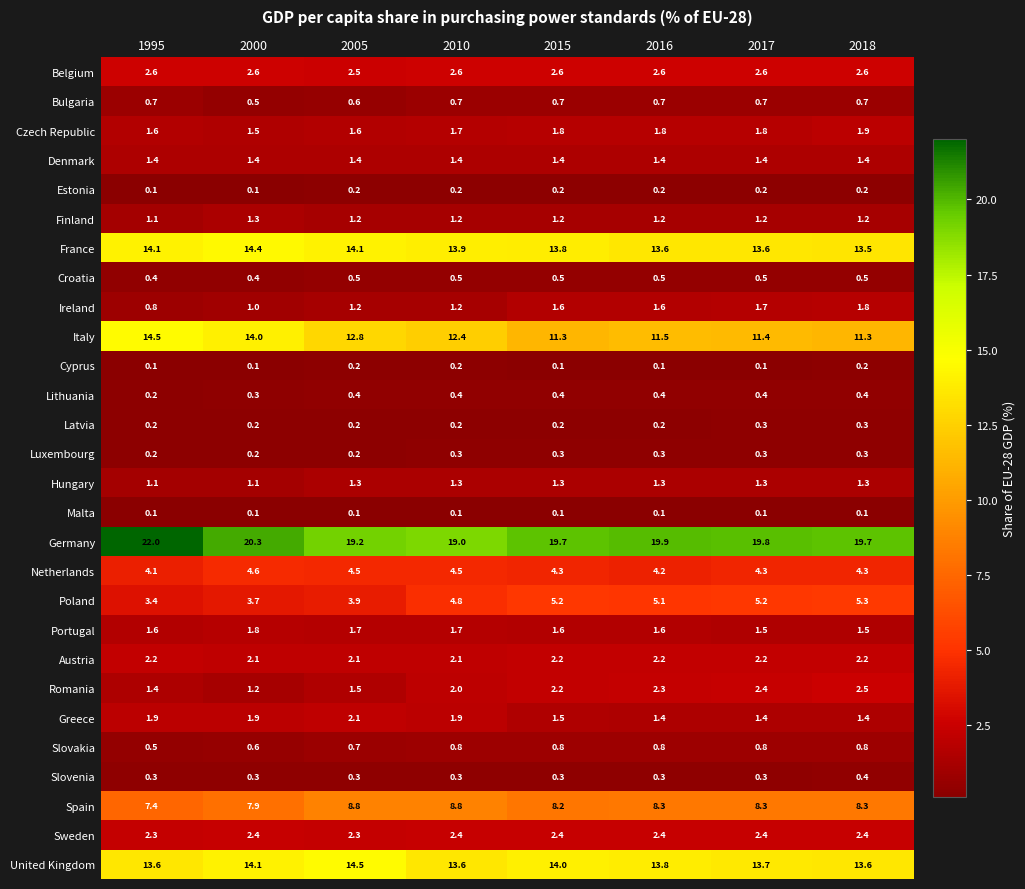

Count the number of data series in this chart.

28